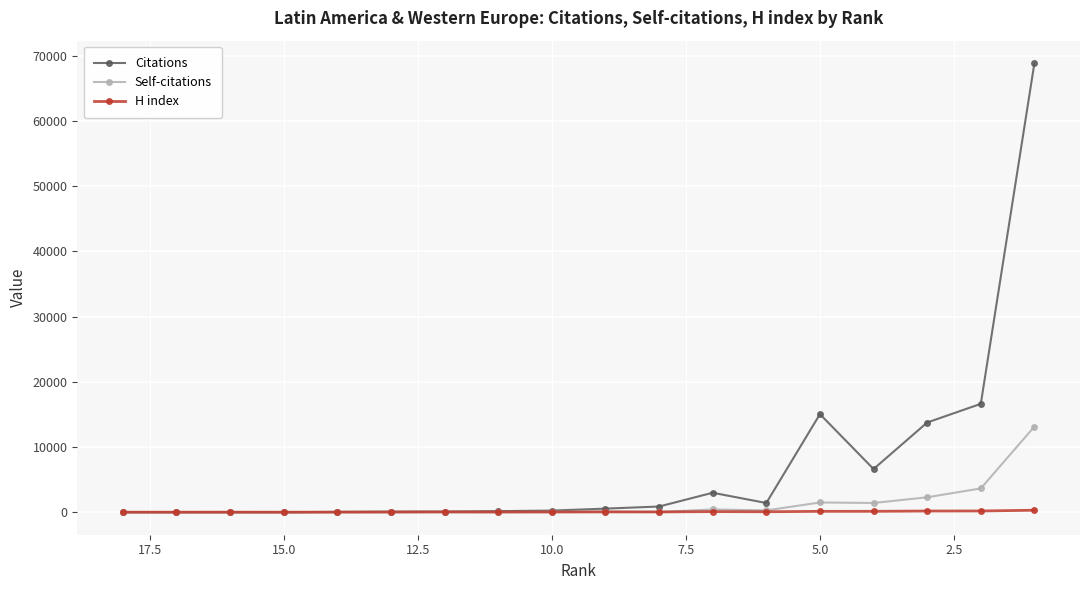

Which series has the largest total across all categories?

Citations